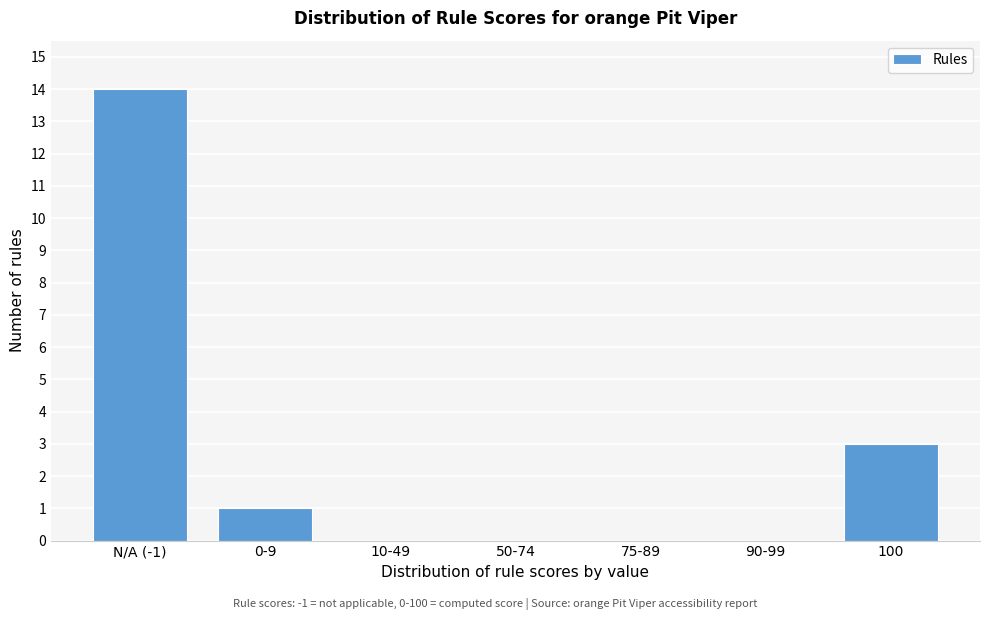

Reading left to right, extract all data points from this chart.

N/A (-1)=14	0-9=1	10-49=0	50-74=0	75-89=0	90-99=0	100=3